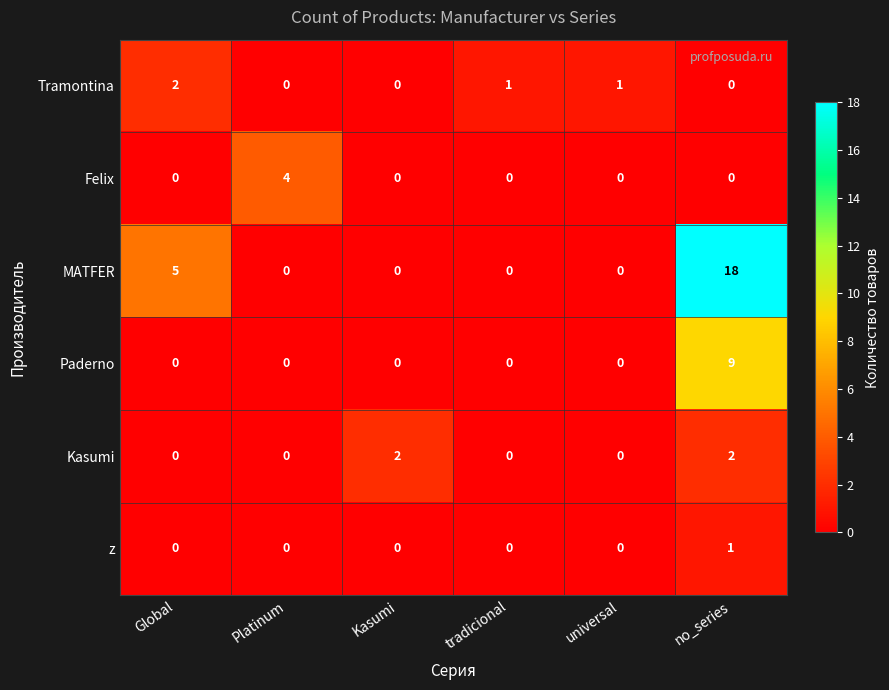

How many series are shown in this chart?

6